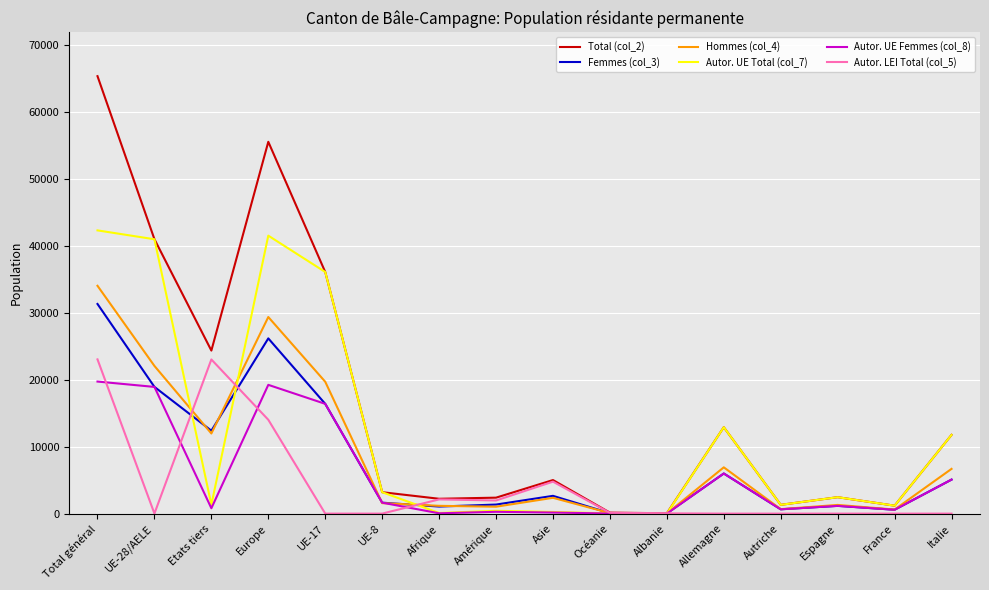

Is it true that Autor. LEI Total (col_5) equals 40805 at Total général?

False